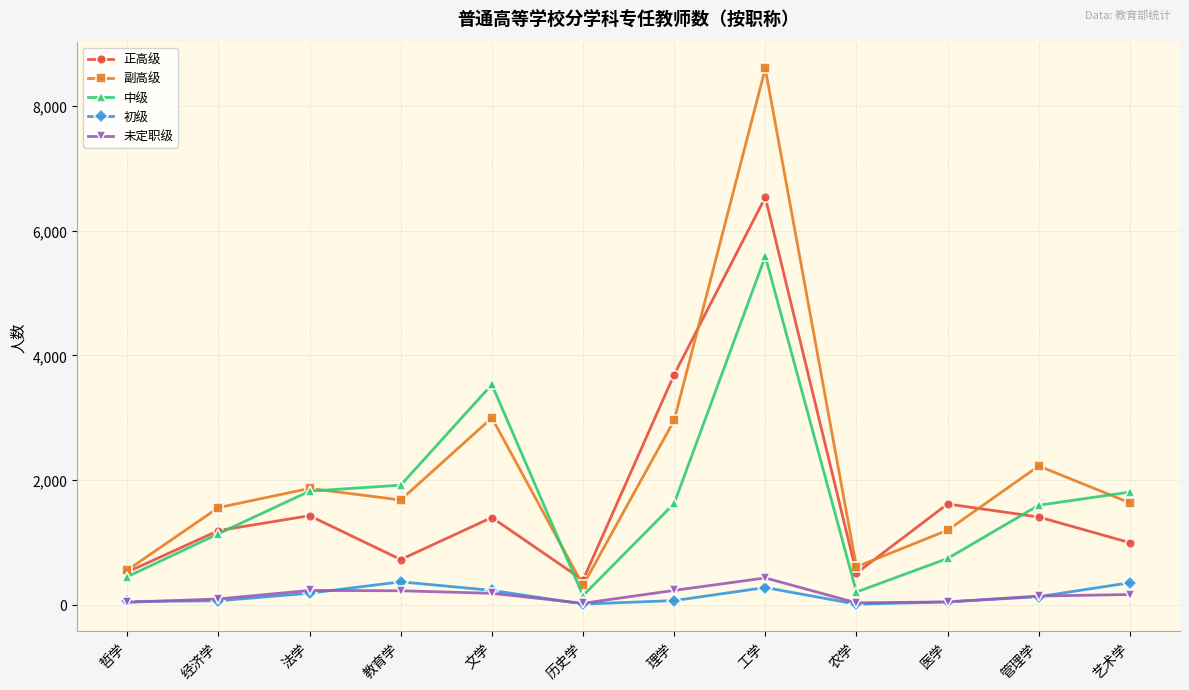

Where does the 未定职级 series first go above 161?

法学